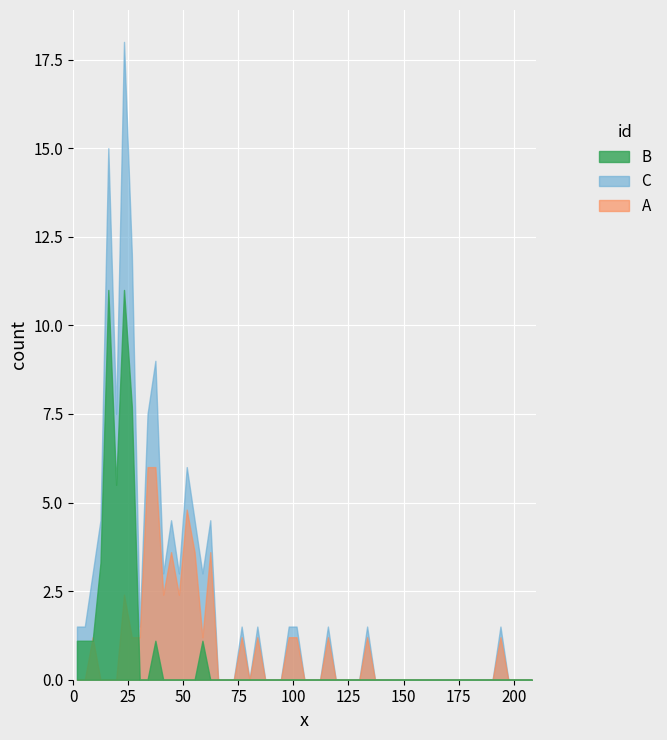

Rank the series by their maximum value, from highest to lowest.

C, B, A